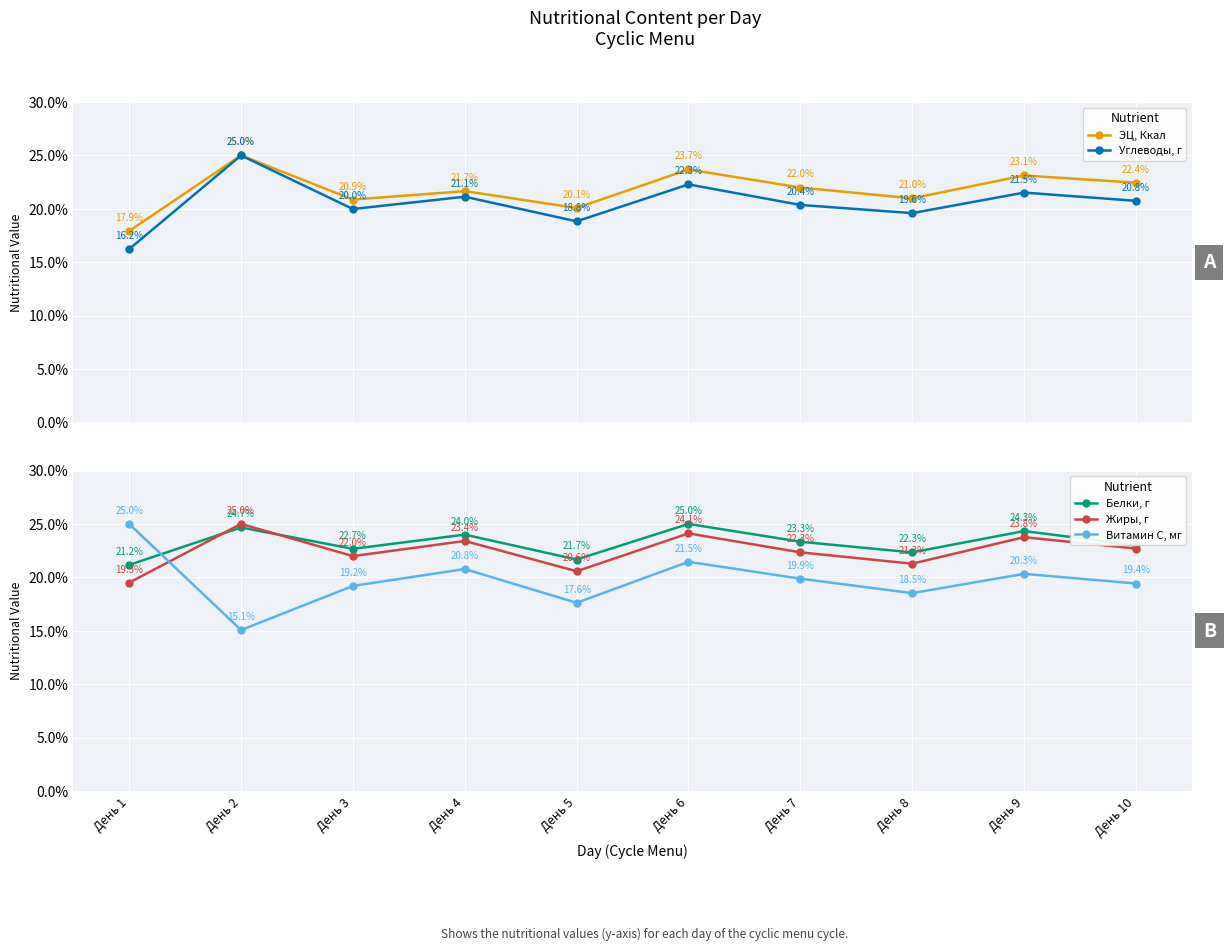

Which has a higher value, День 4 or День 10?

День 10